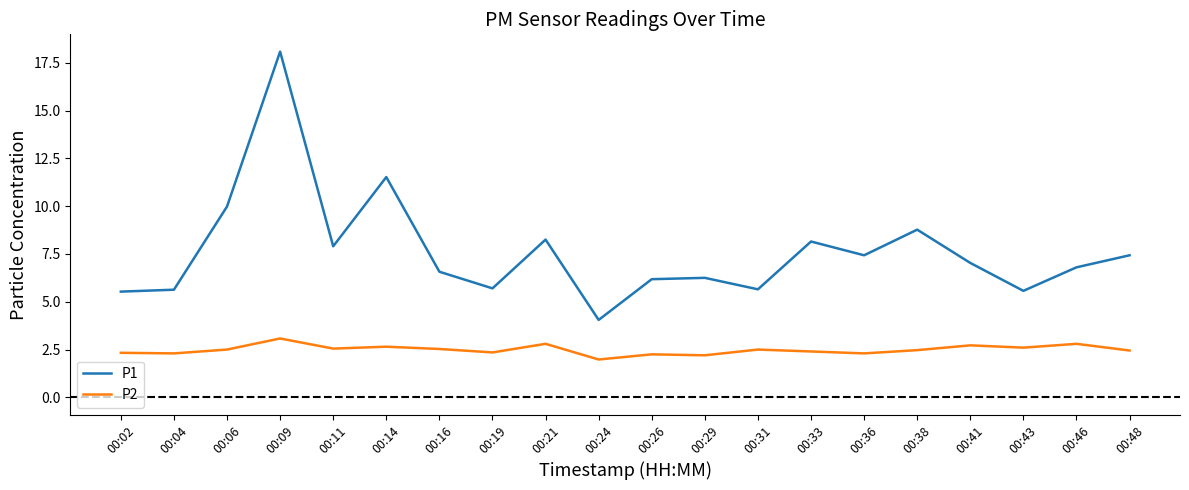

Is the value of P1 at 00:43 greater than the value of P2 at 00:36?

Yes